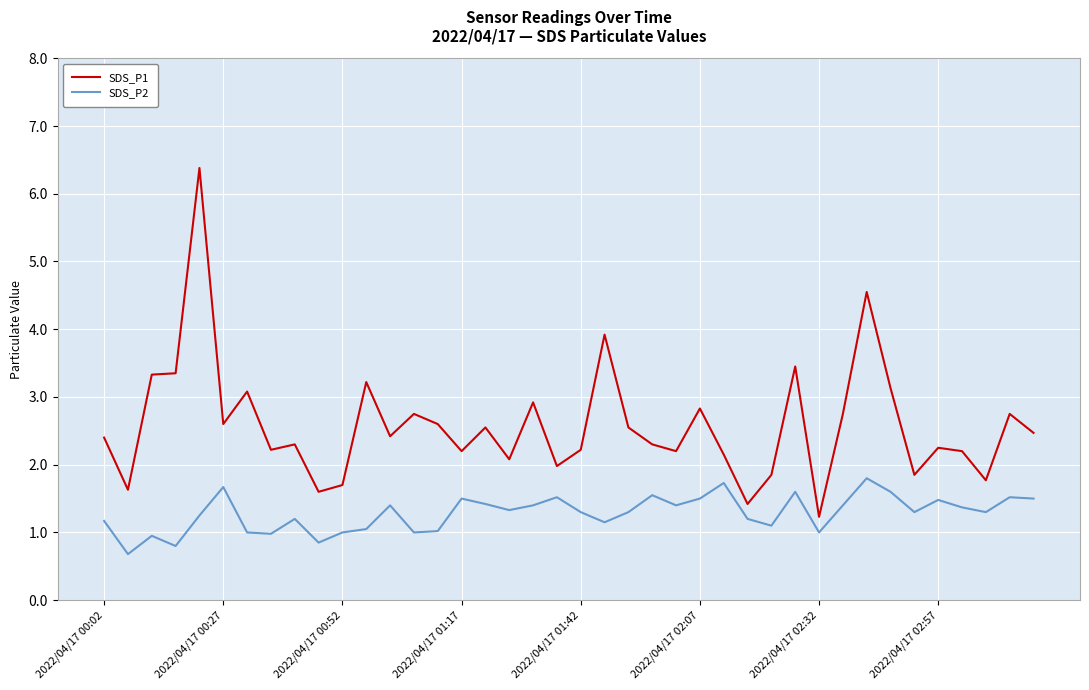

What is the minimum value shown in the chart?

0.7